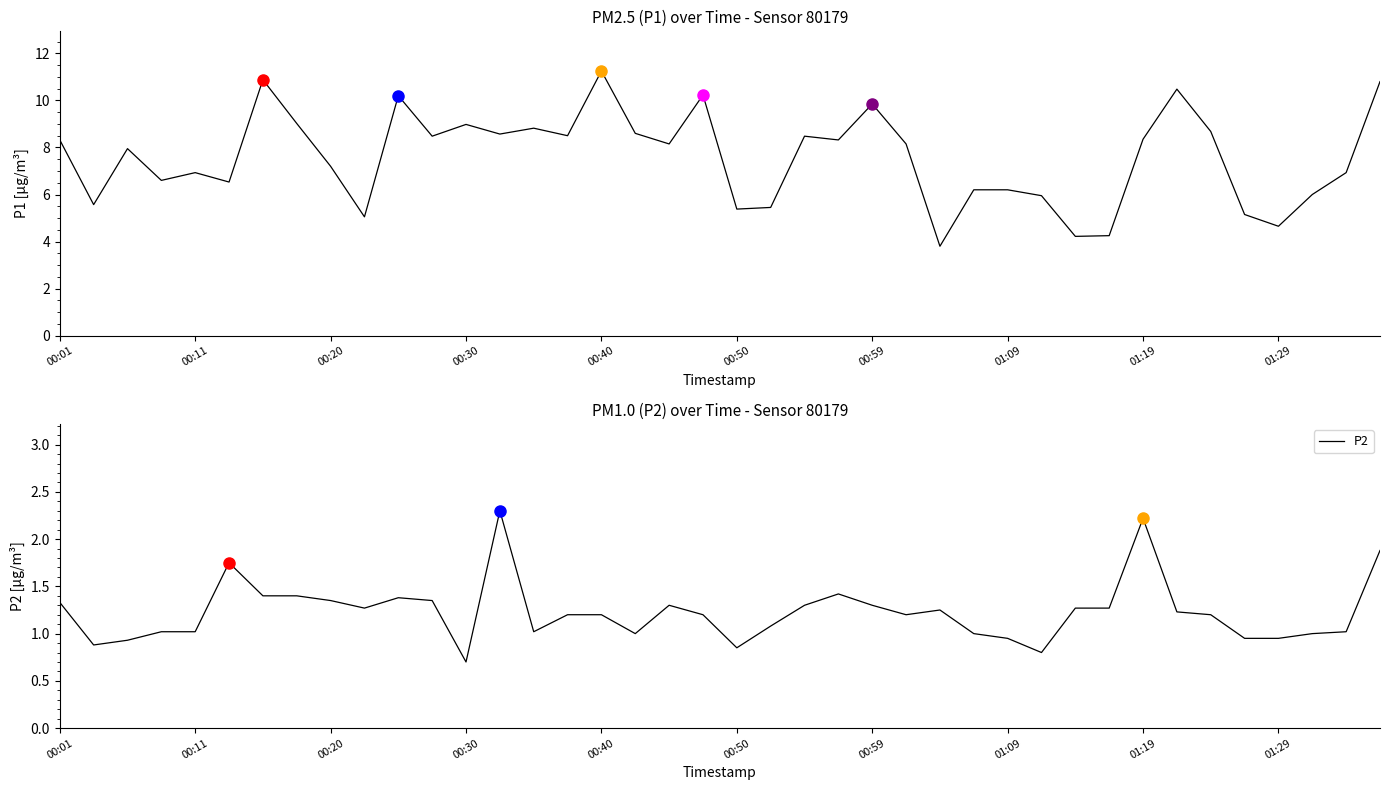

What is the maximum value for P2?

2.3